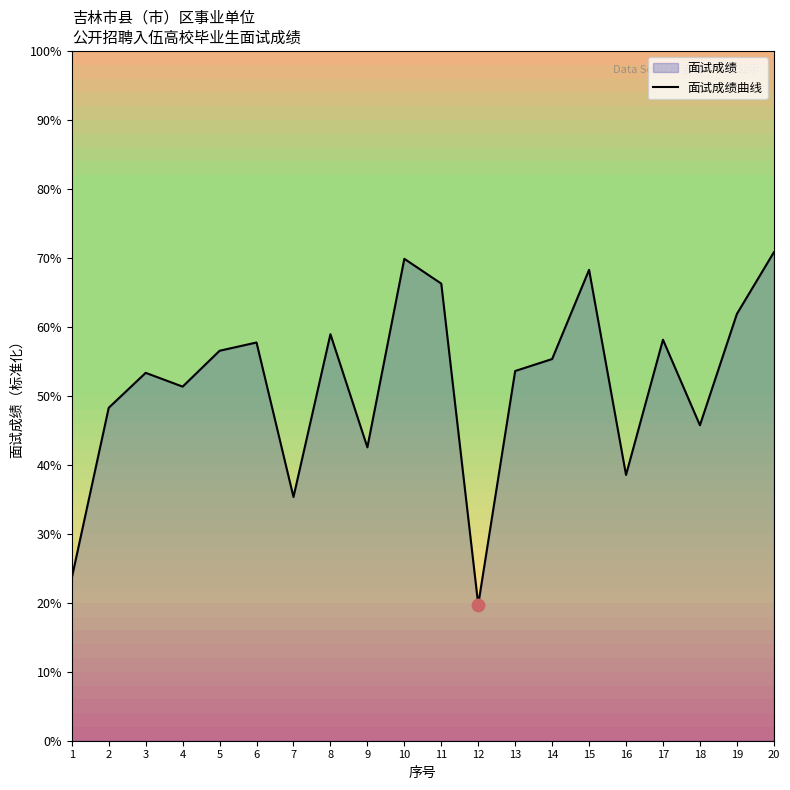

What is the ratio of the value at 5 to the value at 4?

1.1